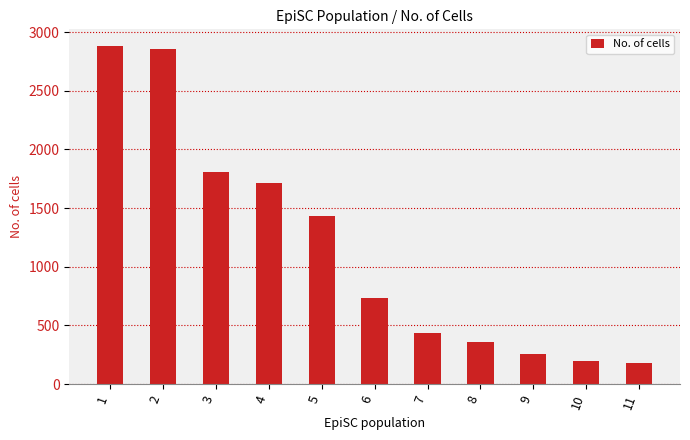

Approximately how many times larger is the value at 9 compared to 11?

1.4